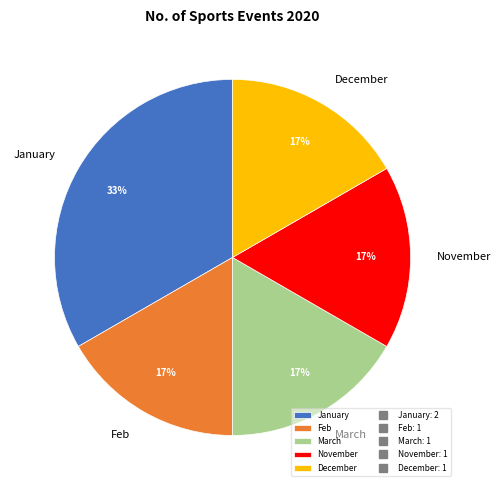

How many slices are in this pie chart?

5